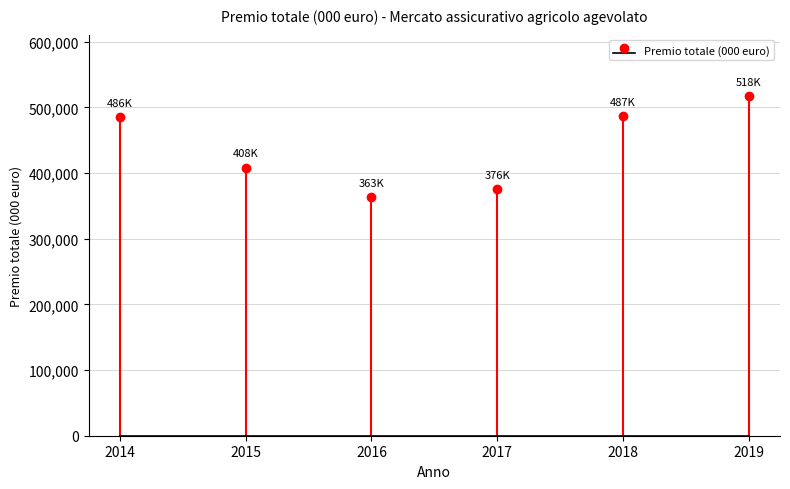

Is it true that the value at 2019 is 827600?

False